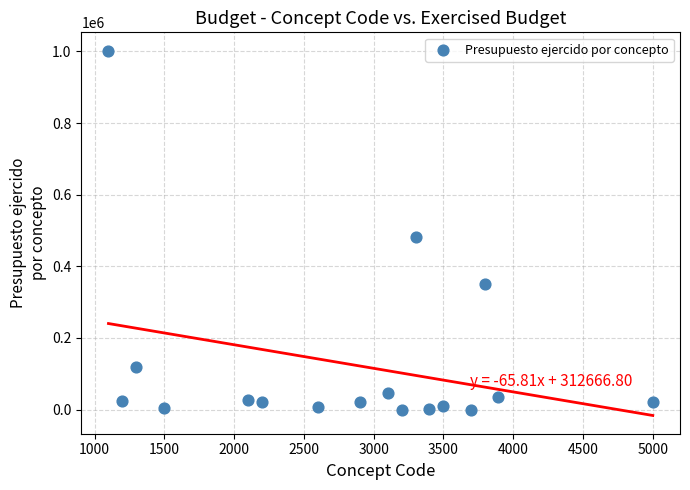

What is the range of X values (max minus min)?

3900